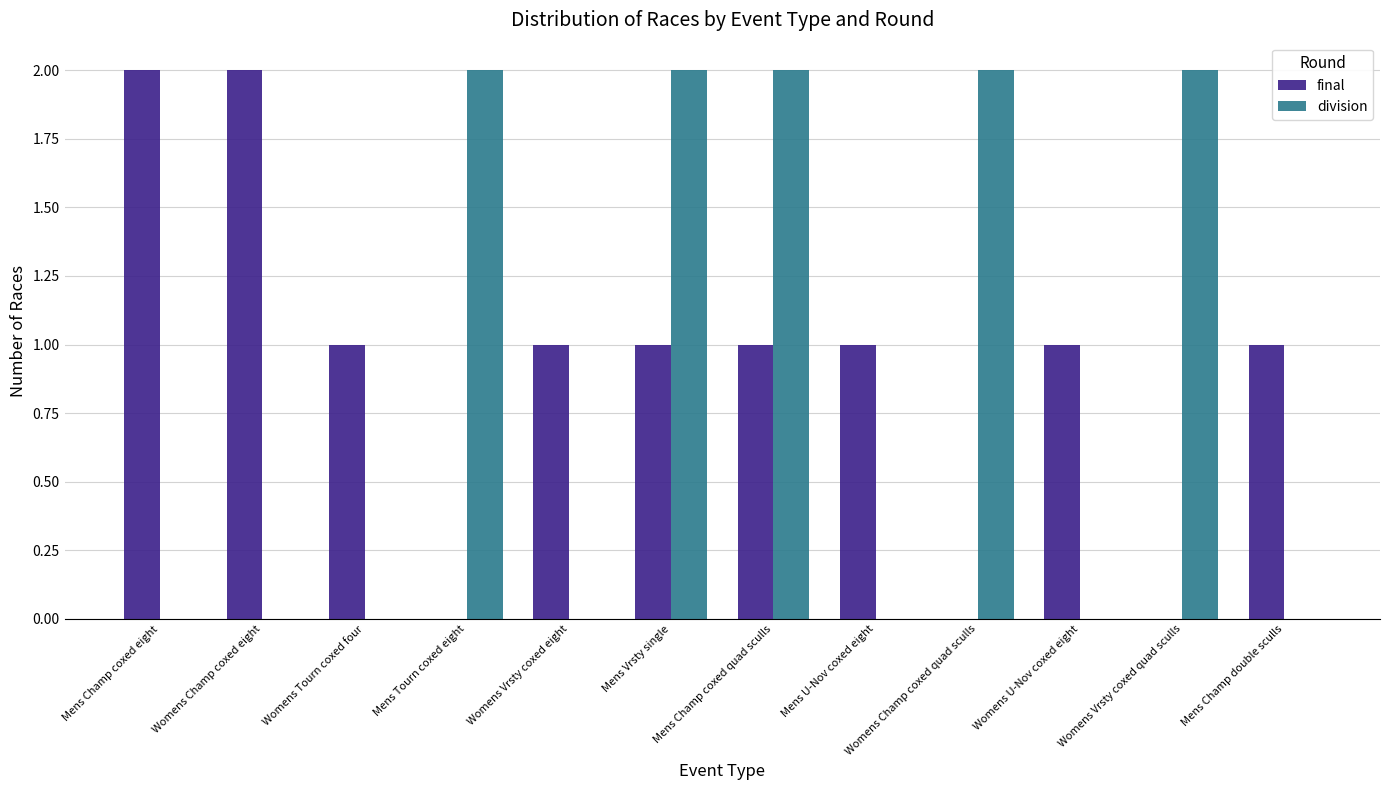

The value of final at Womens Tourn coxed four is 1. True or false?

True